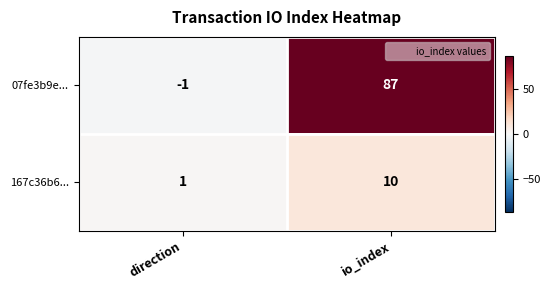

At which category does the chart reach its peak across all series?

io_index